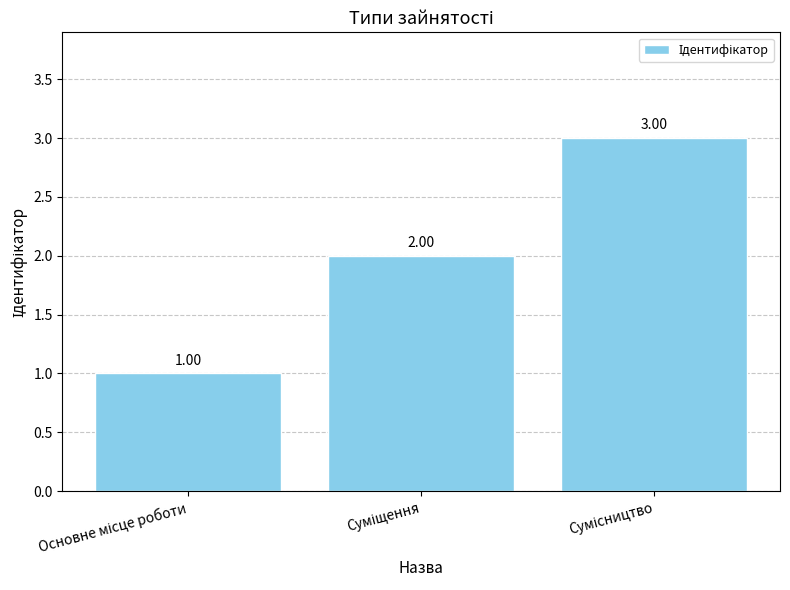

What is the sum of all values?

6